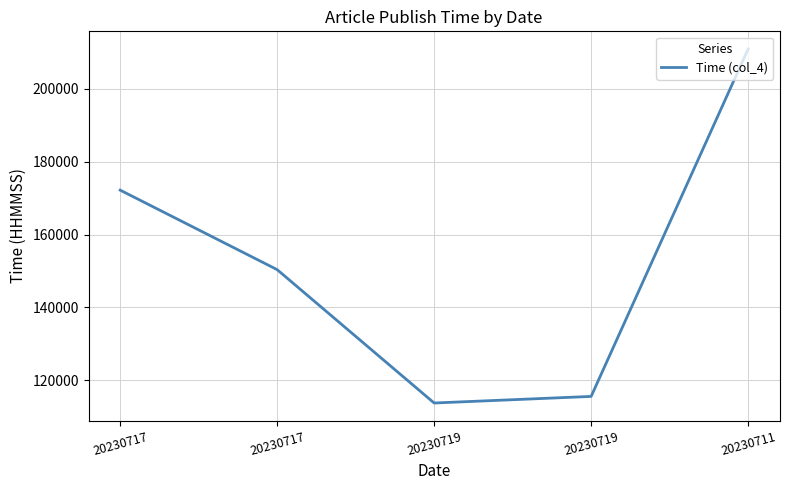

At which label is the value closest to 162343?

20230717